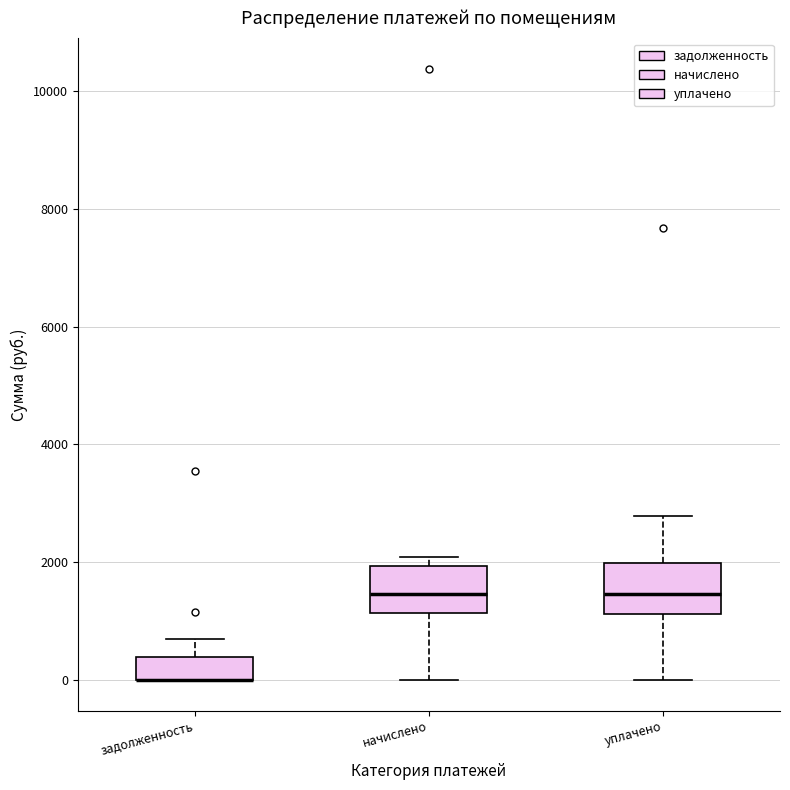

Reading left to right, read every box against the y-axis: the position of its median line, the range the box covers, and the ends of its whiskers. The values are not printed on the chart, so give them approximately, as read against the axis.

задолженность: median 0 (drawn on the box's lower edge), box 0 to 400, whiskers 0 to 600
начислено: median 1400, box 1200 to 2000, whiskers 0 to 2000 (just above the box's upper edge)
уплачено: median 1400, box 1200 to 2000, whiskers 0 to 2800